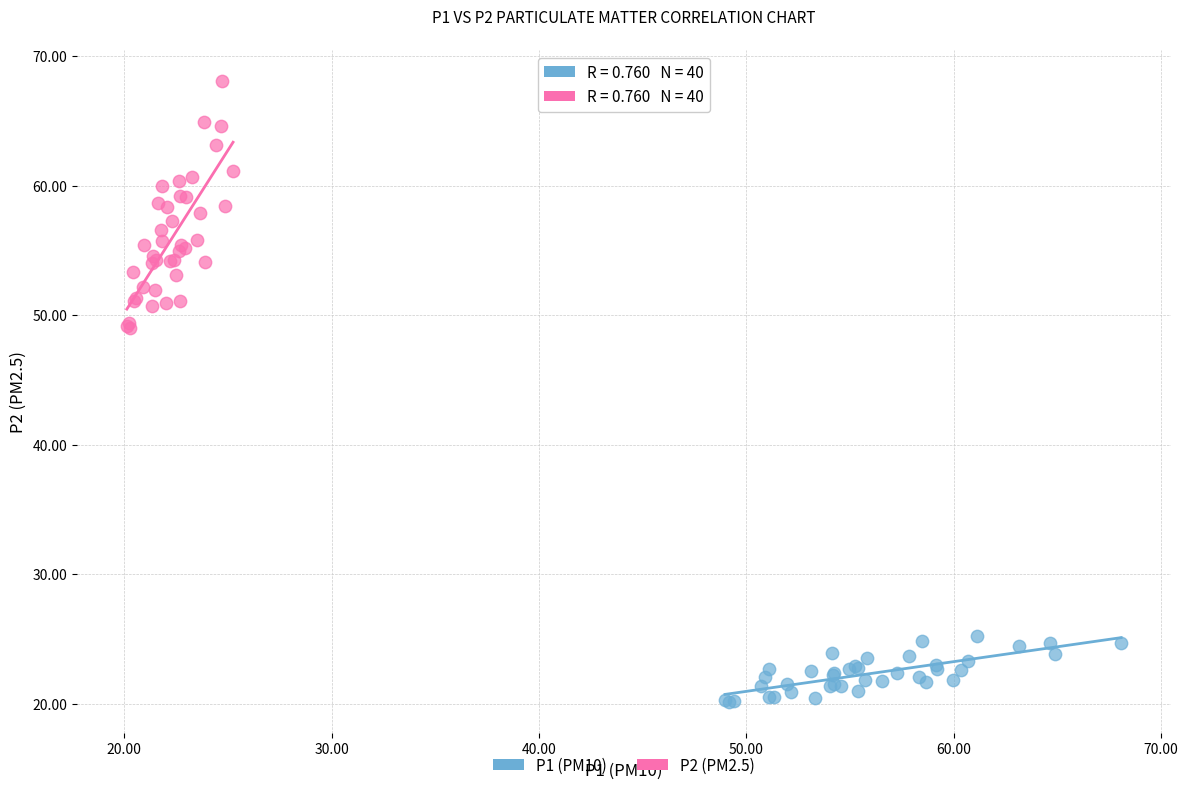

Which series contains the lowest Y value?

P1 (PM10)